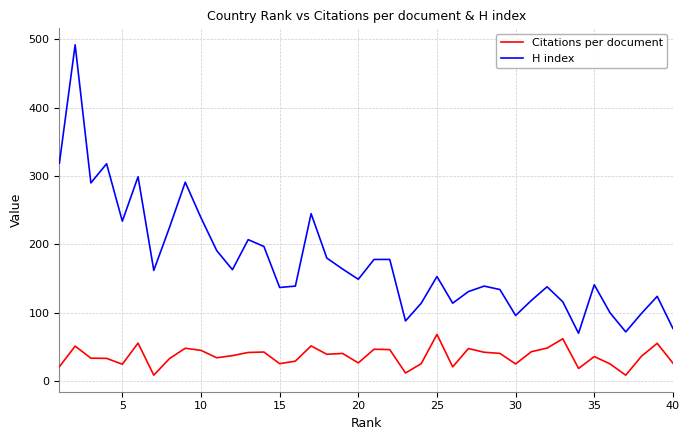

True or false: H index and Citations per document intersect in this chart.

False